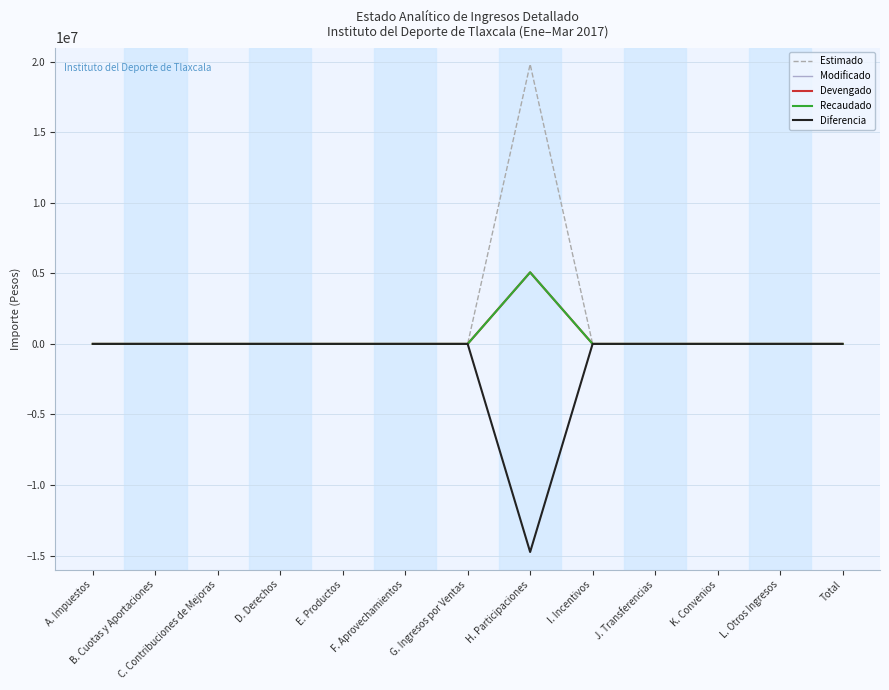

Reading left to right, list all the values displayed in this chart.

Estimado: 0	0	0	0	0	0	0	19817000	0	0	0	0	0
Modificado: 0	0	0	0	5	0	0	5071000	0	0	0	0	0
Devengado: 0	0	0	0	5	0	0	5071000	0	0	0	0	0
Recaudado: 0	0	0	0	5	0	0	5071000	0	0	0	0	0
Diferencia: 0	0	0	0	5	0	0	-14746000	0	0	0	0	0